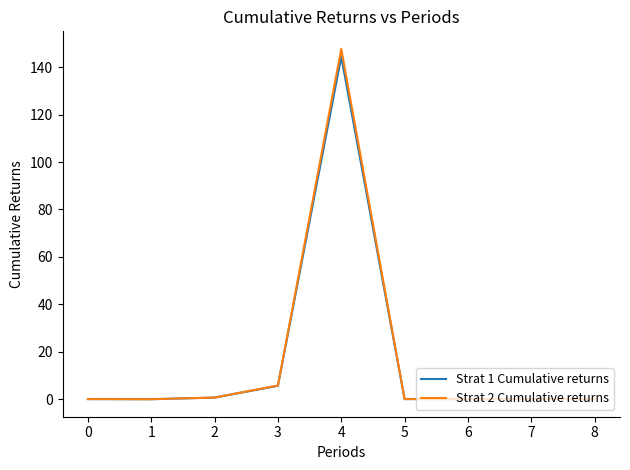

What are all the series names shown in the legend?

Strat 1 Cumulative returns, Strat 2 Cumulative returns